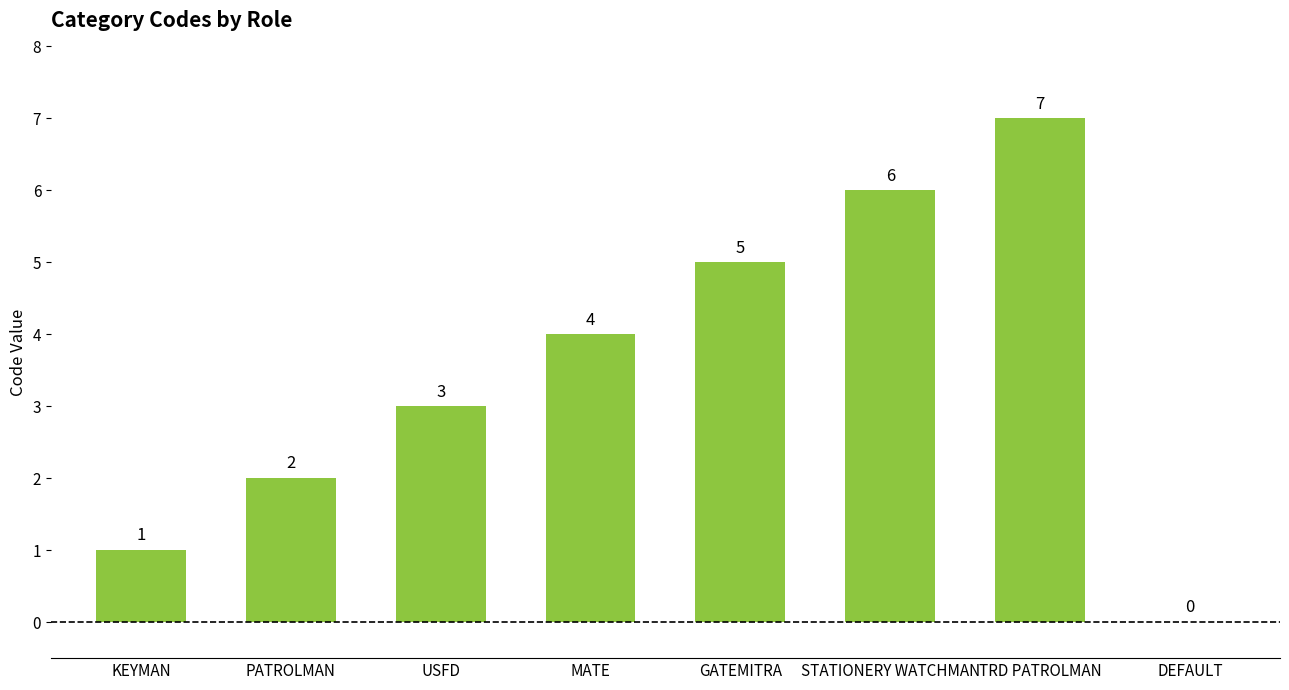

What is the sum of the values at GATEMITRA and DEFAULT?

5